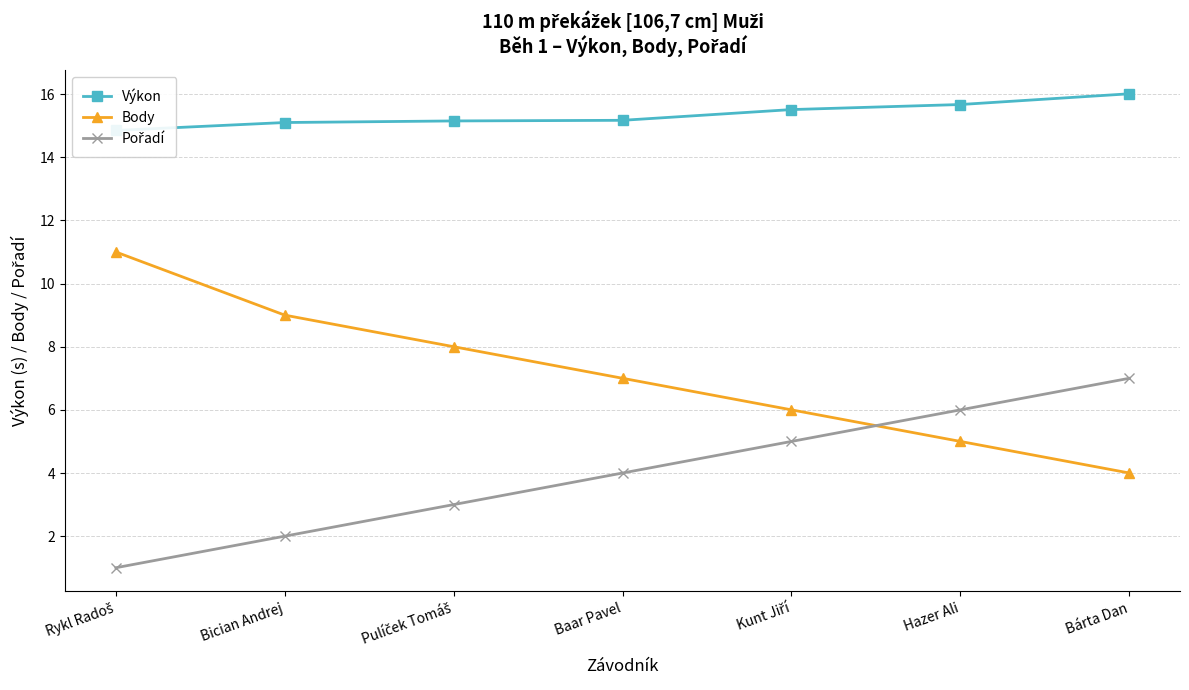

True or false: Pořadí has more than 0 points higher than both neighbors.

False